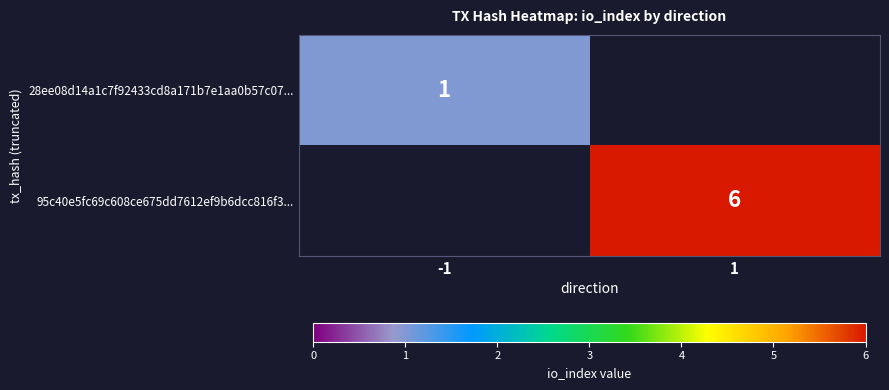

At how many categories does at least one series exceed 5?

1